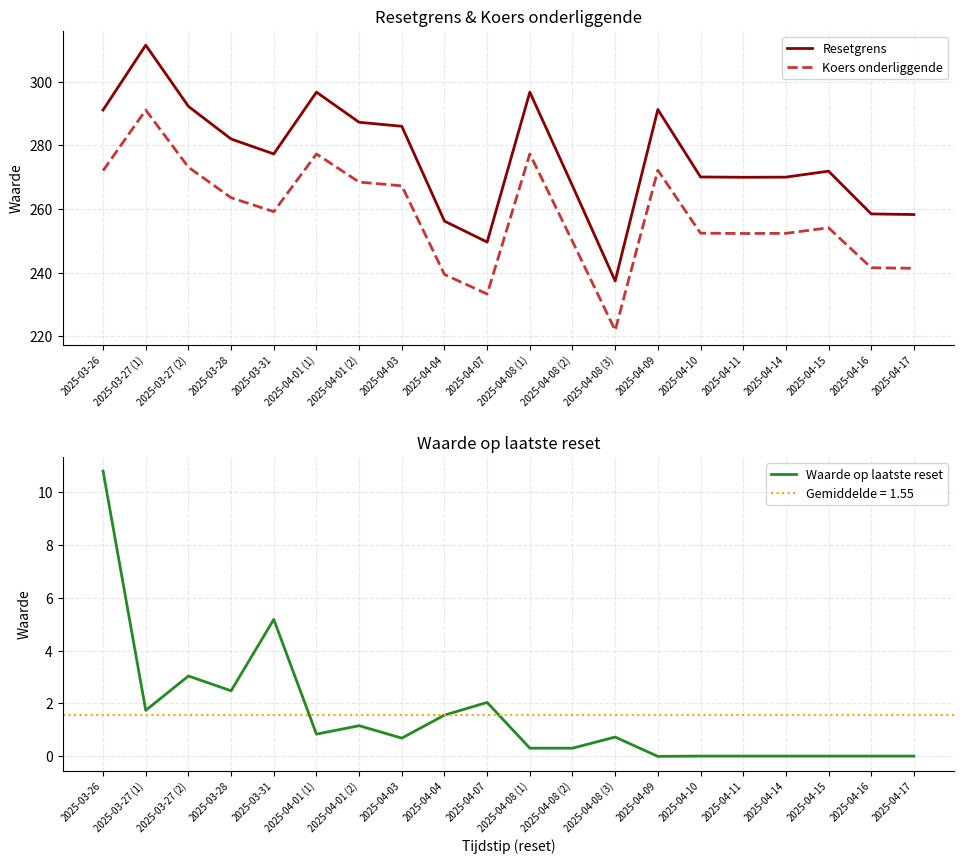

True or false: Koers onderliggende has a value of 252.4 at 2025-04-10.

True